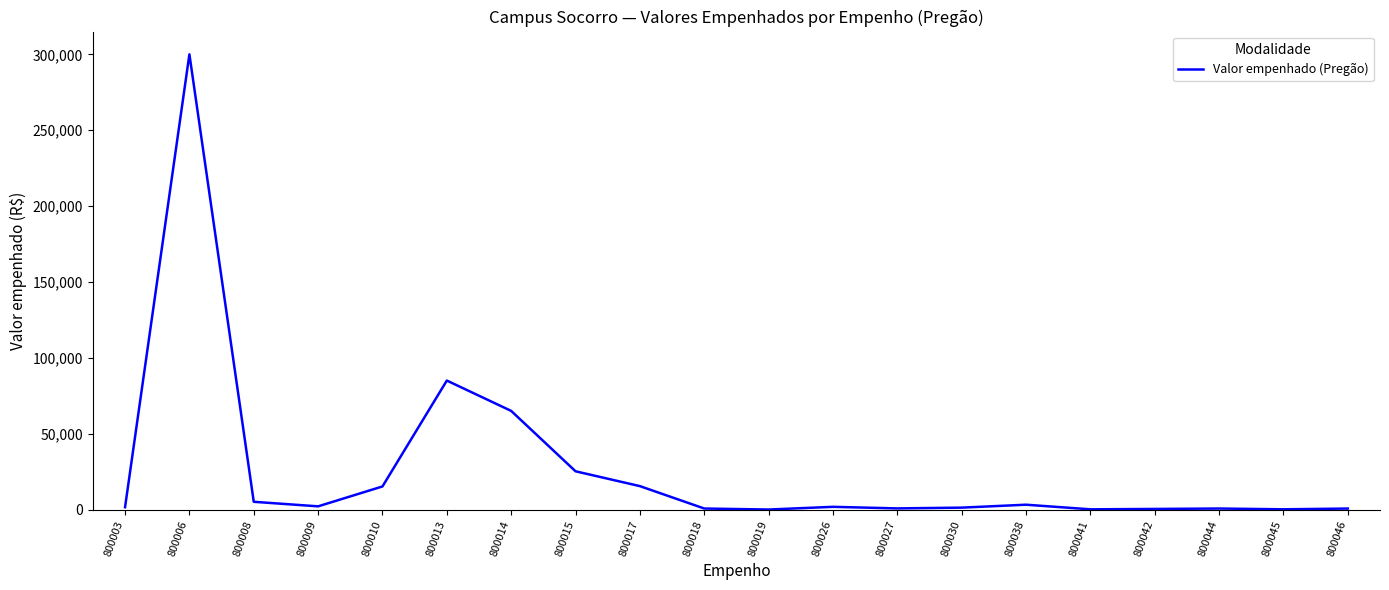

Read the value at 800014.

65000.0